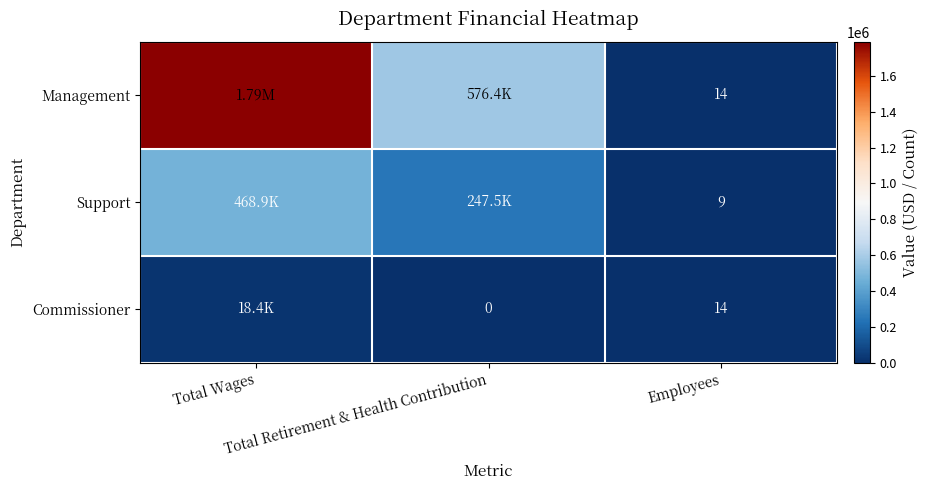

How many data points in Commissioner are above 14?

1